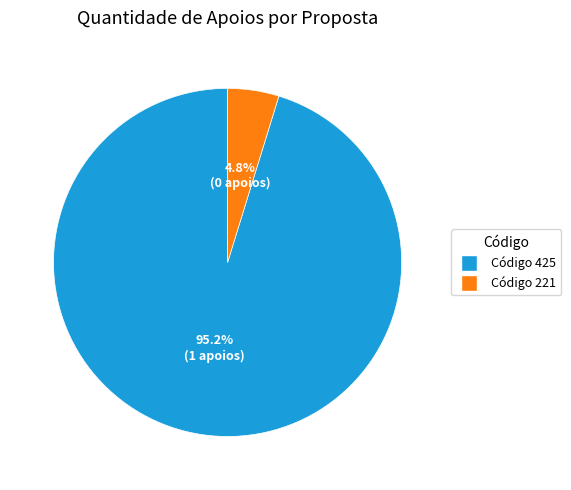

What is the smallest slice in the pie chart?

Código 221